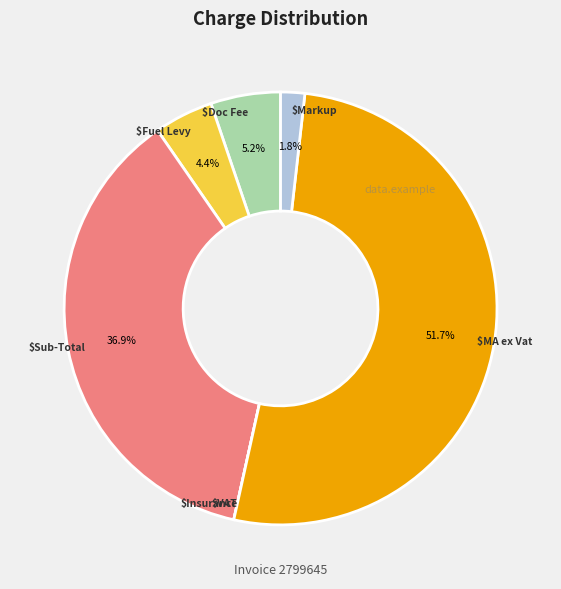

Is there any slice that represents more than half of the pie?

Yes